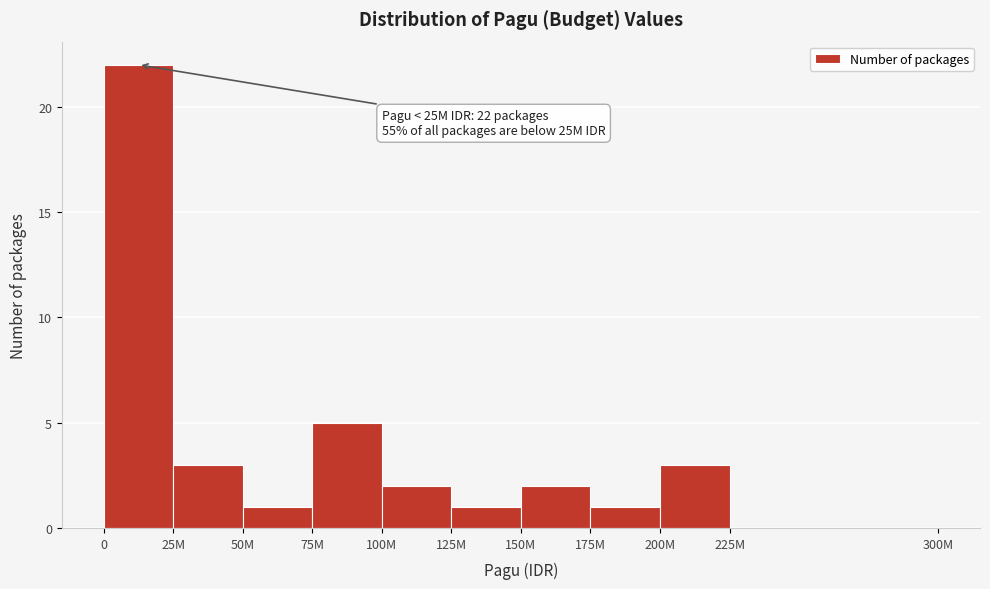

Reading right to left, transcribe all the data shown in this chart.

225M=0	200M=3	175M=1	150M=2	125M=1	100M=2	75M=5	50M=1	25M=3	0=22